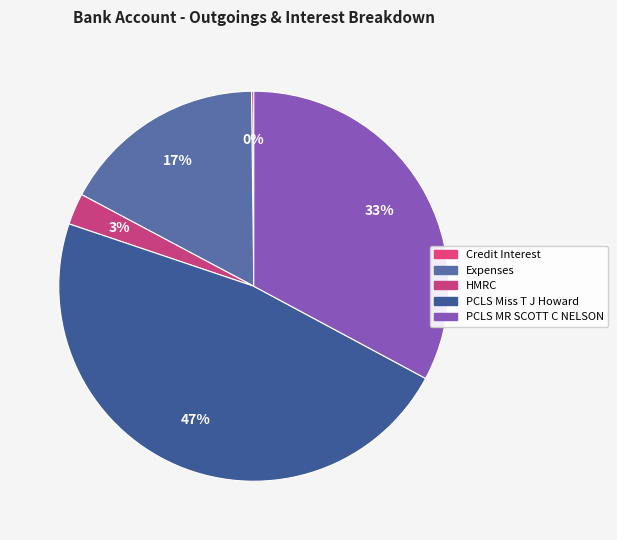

What is the largest slice in the pie chart?

PCLS Miss T J Howard